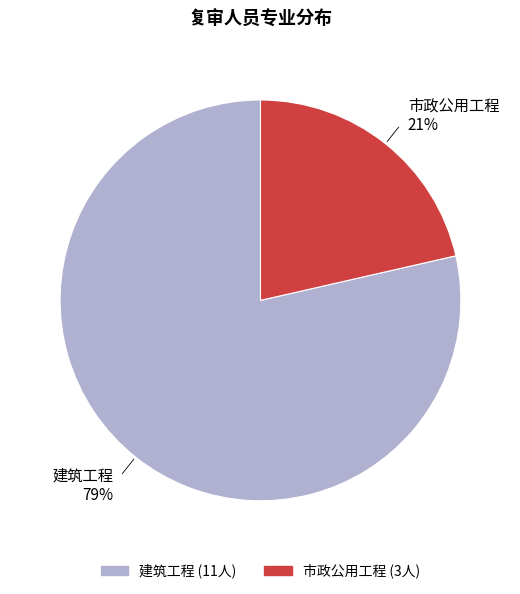

To the nearest percent, what is the combined percentage of 市政公用工程 and 建筑工程?

100%